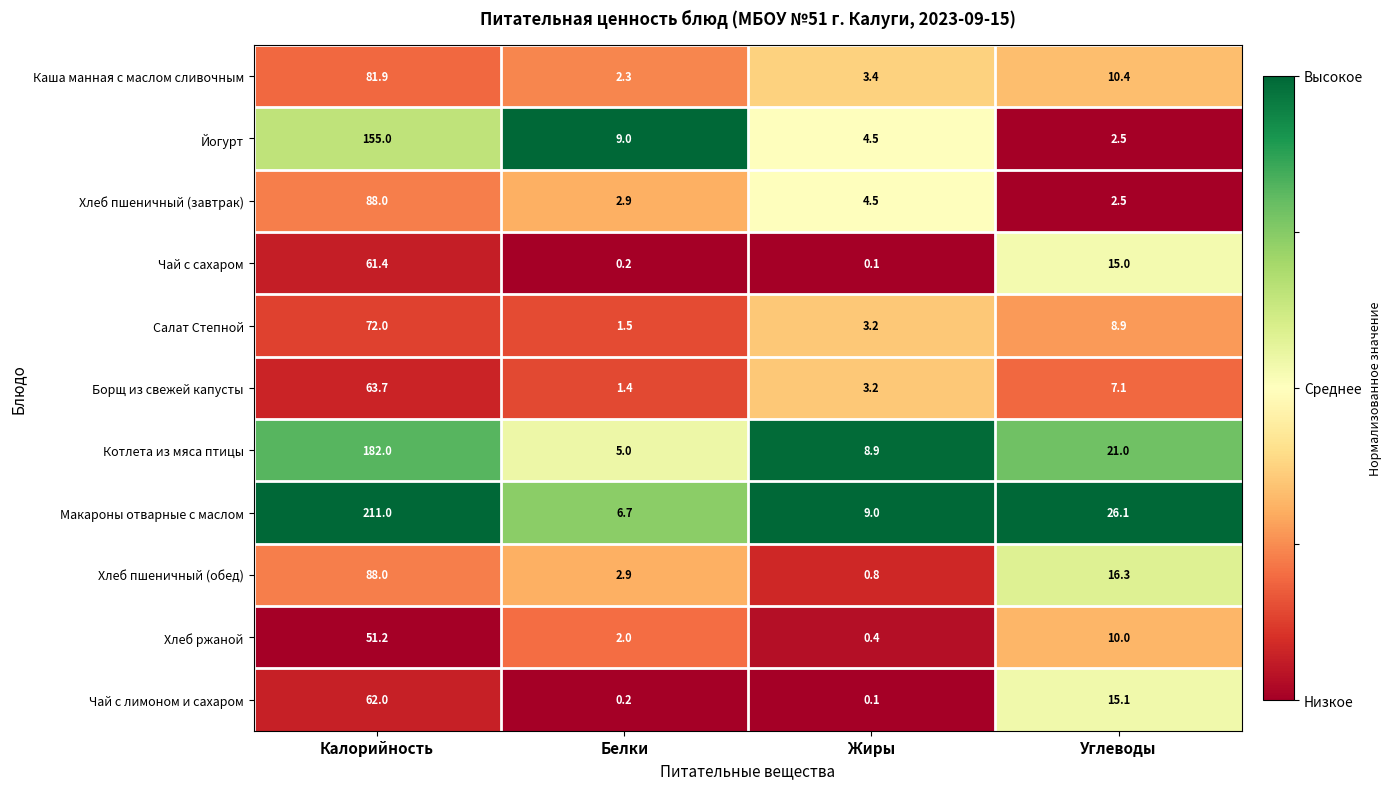

What is the sum of all Хлеб пшеничный (завтрак) values?

97.9